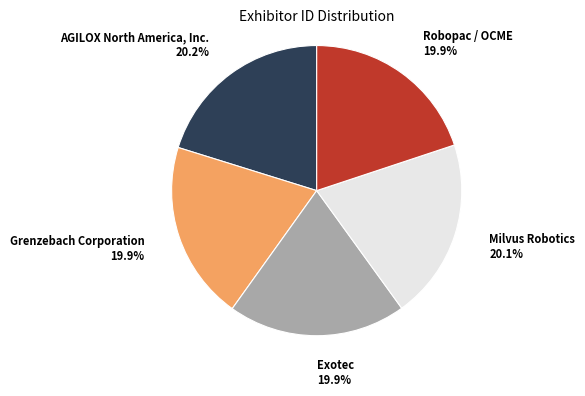

What portion of the pie excludes Milvus Robotics?

79.9%